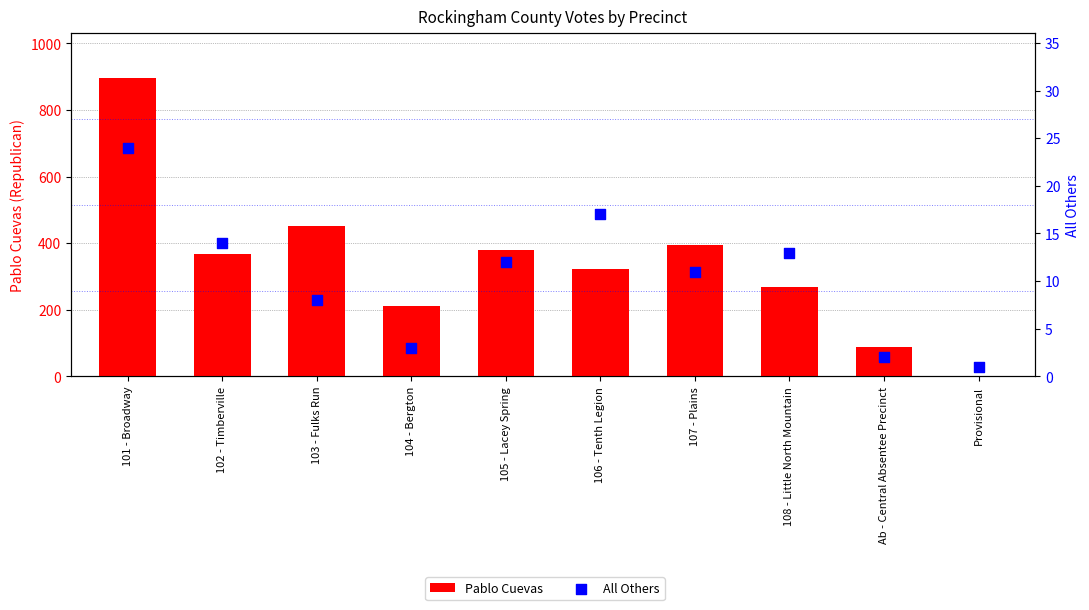

Which series contains the lowest Y value?

Pablo Cuevas